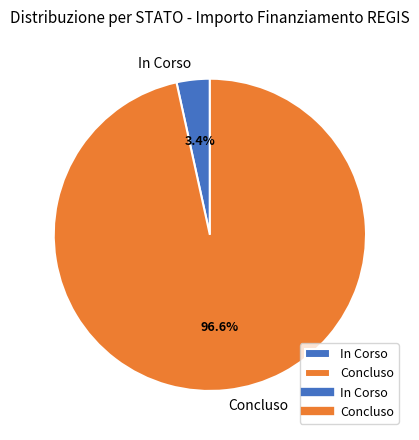

Which category has the biggest portion of the pie?

Concluso